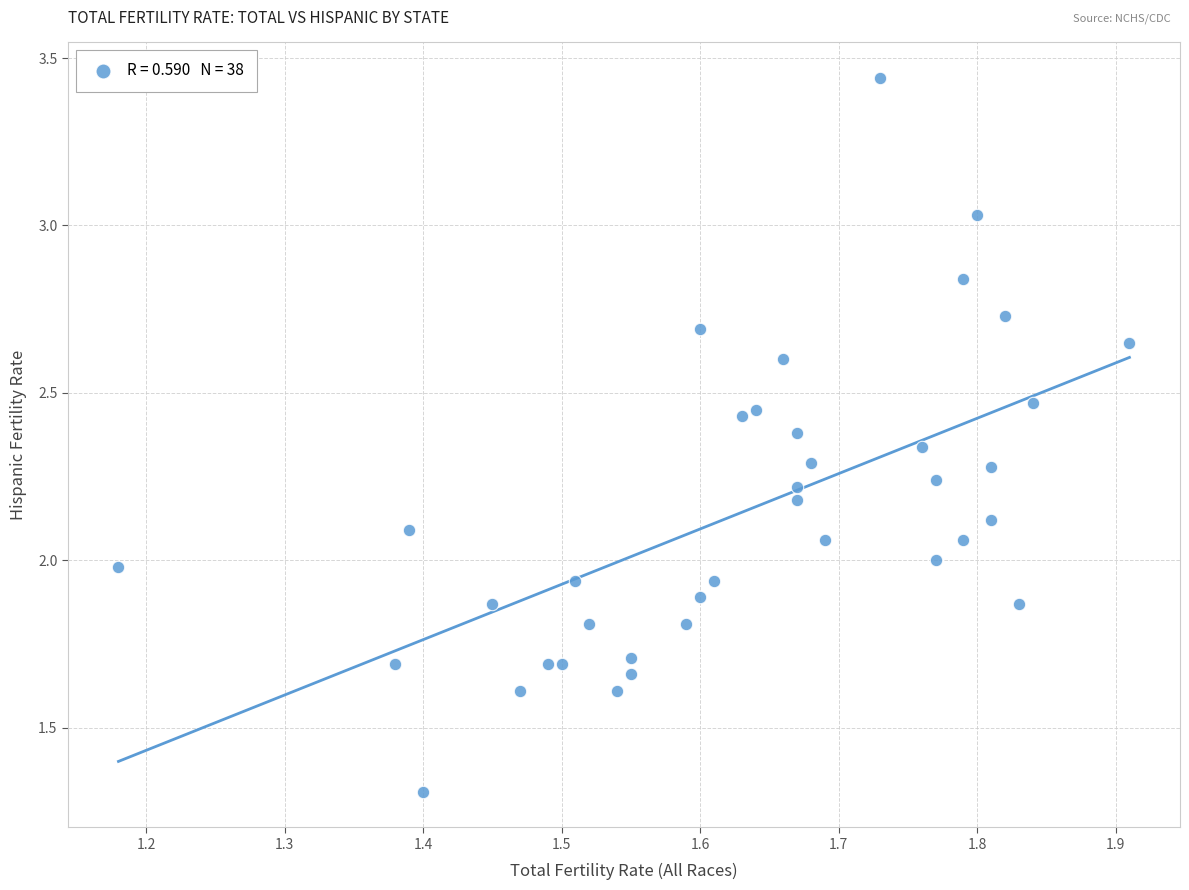

What is the range of X values (max minus min)?

0.7